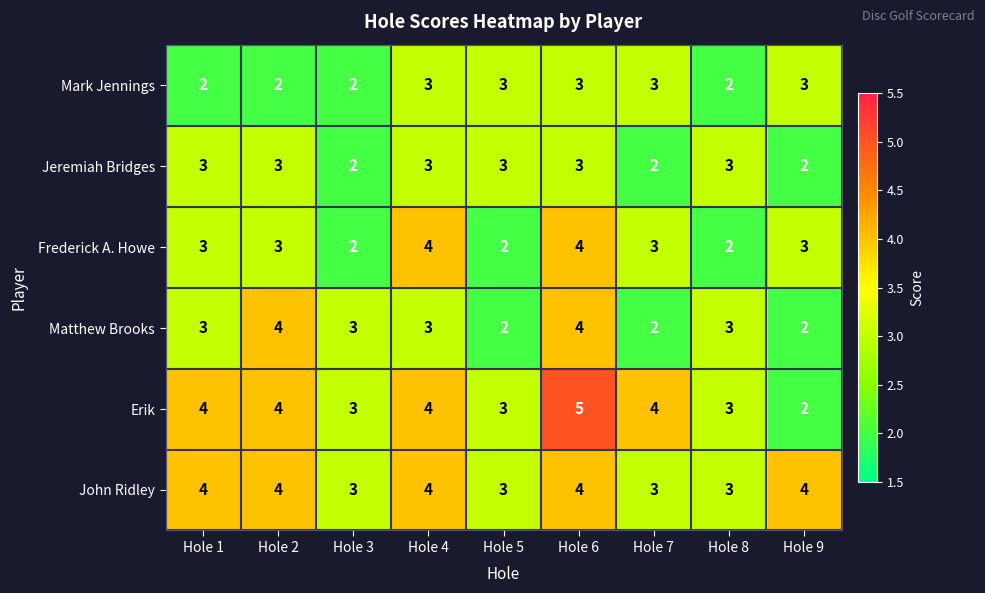

Count the Jeremiah Bridges values in the range 2 to 3.

9